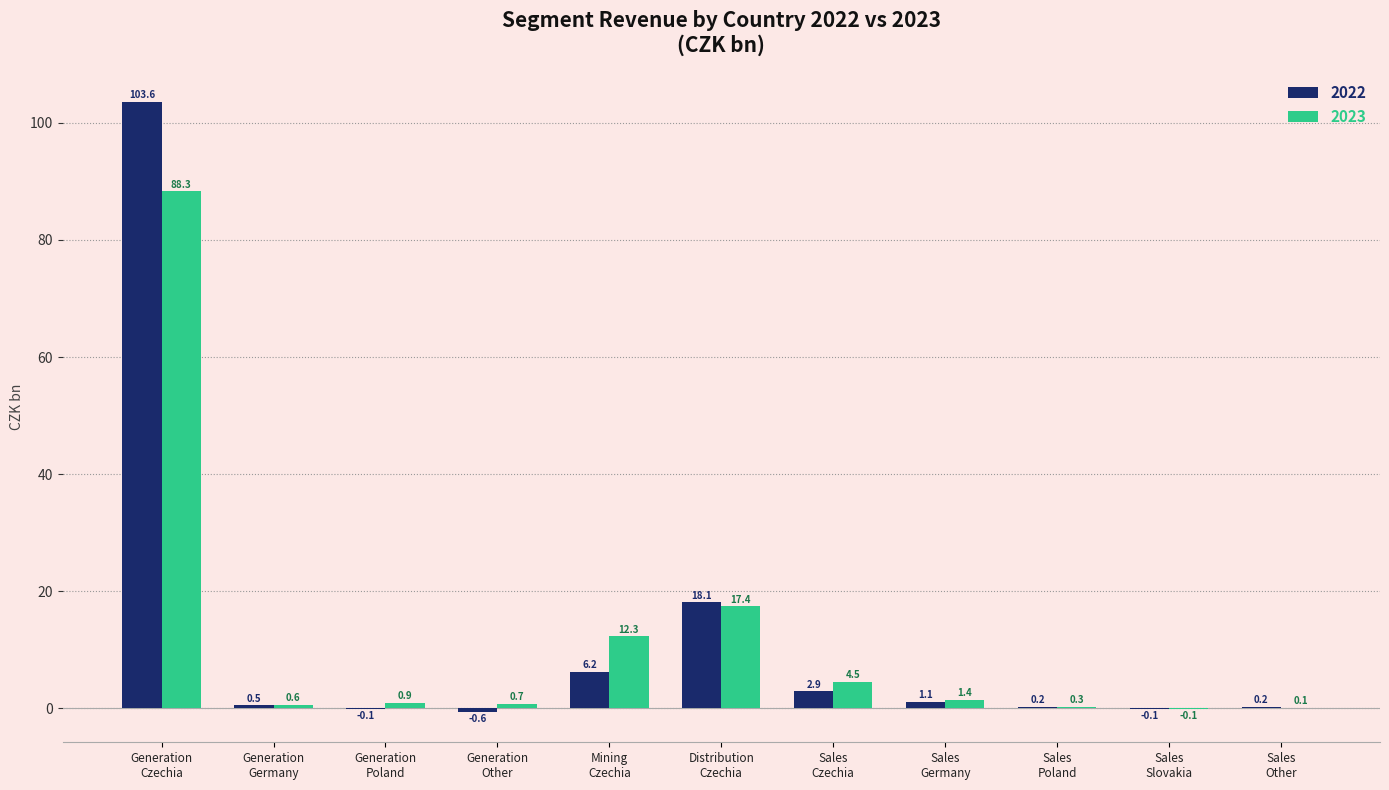

Read the 2023 value at Sales
Germany.

1.4